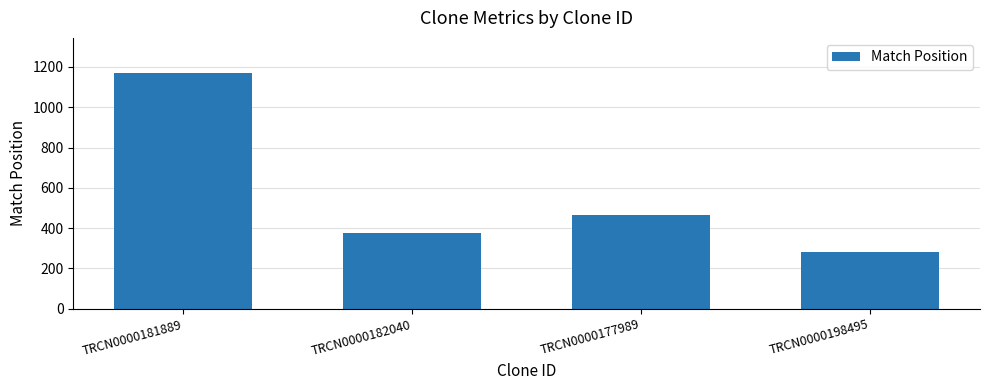

Does the chart contain any negative values?

No